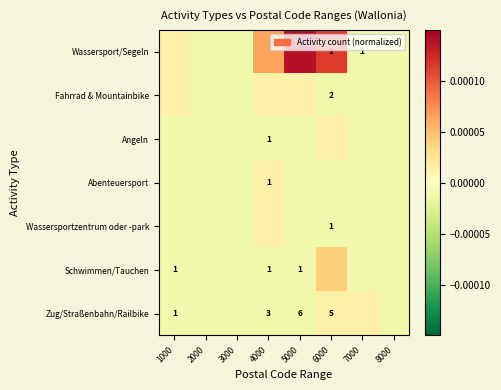

Which series changed the most between 1000 and 8000?

Wassersport/Segeln